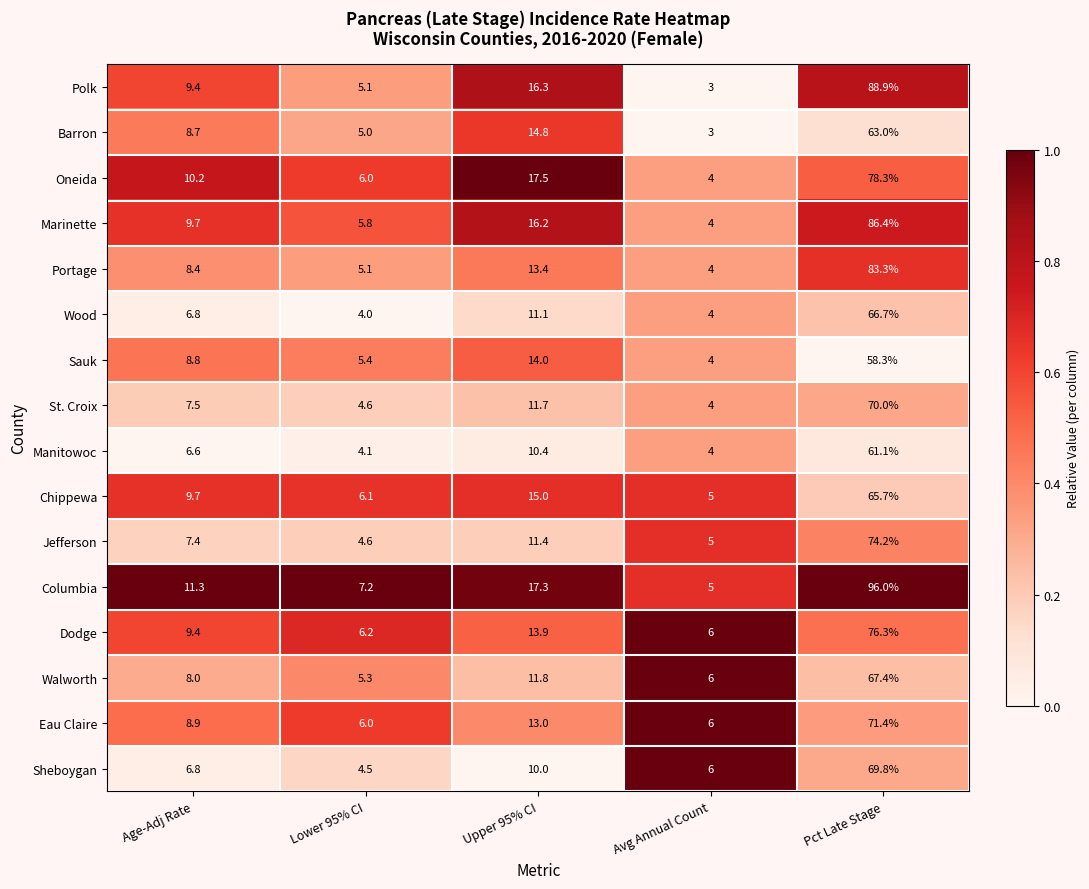

The Sheboygan series shows 10.0 at Upper 95% CI. True or false?

True